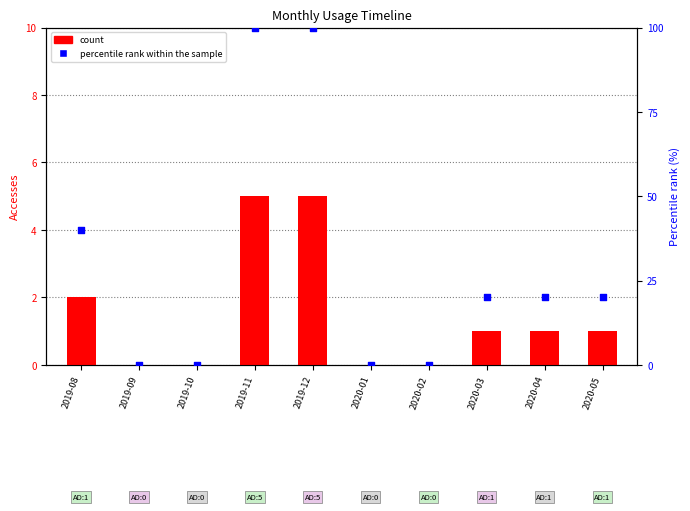

Which series reaches the minimum Y coordinate?

count